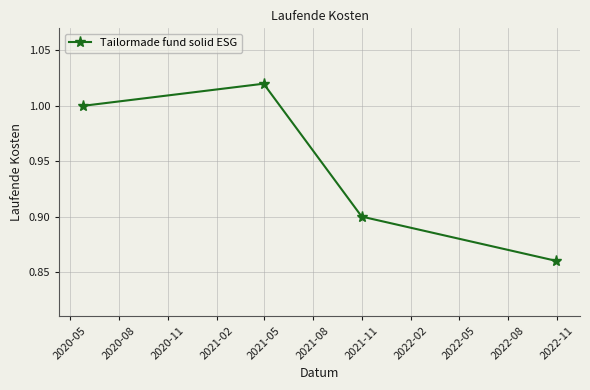

How many interior local peaks (higher than both neighbors) does the data have?

1